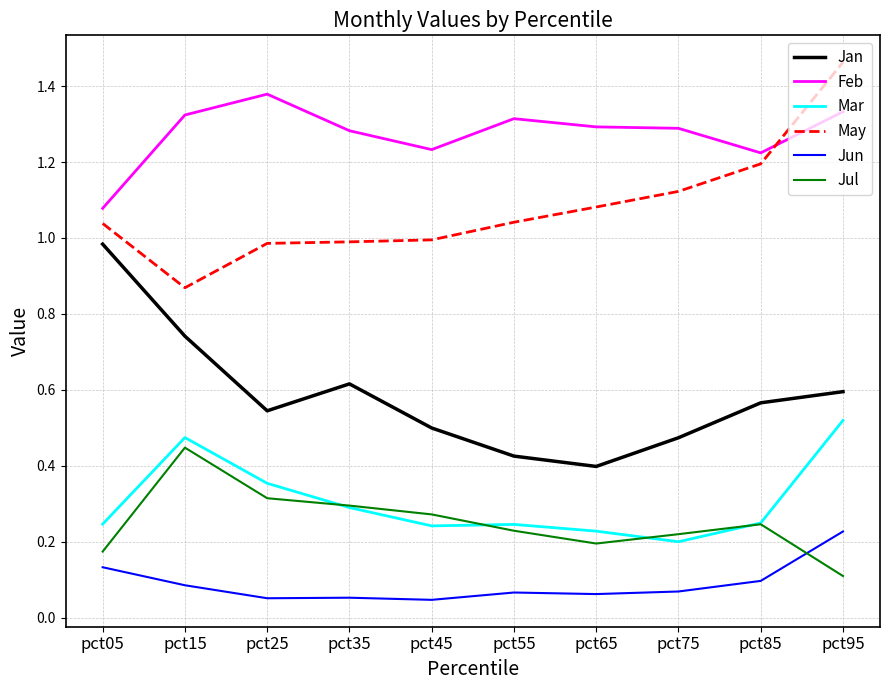

Which category has the highest value across all series?

pct95